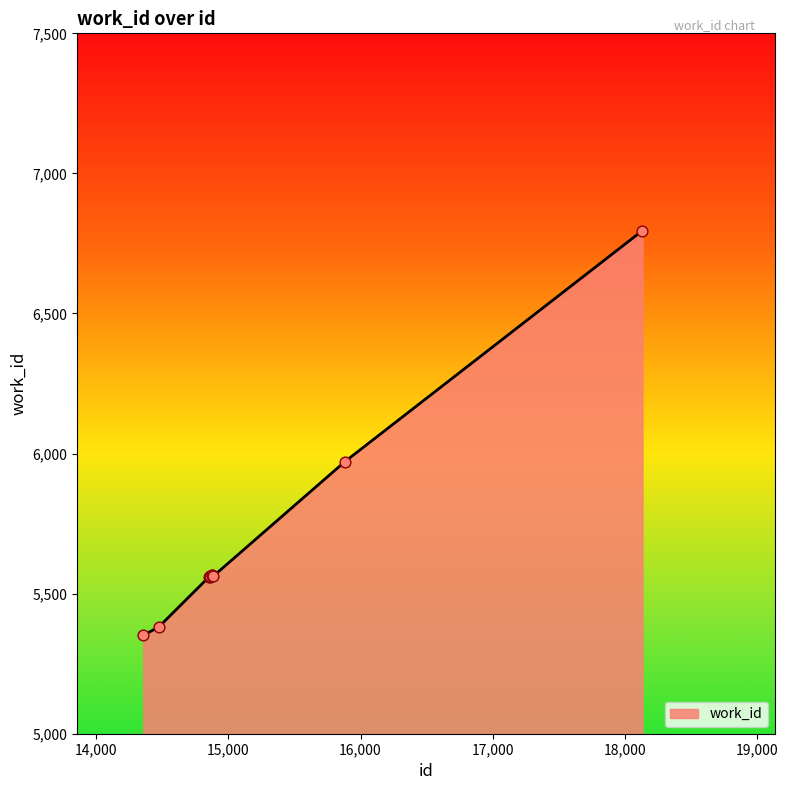

What is the smallest value displayed?

5351